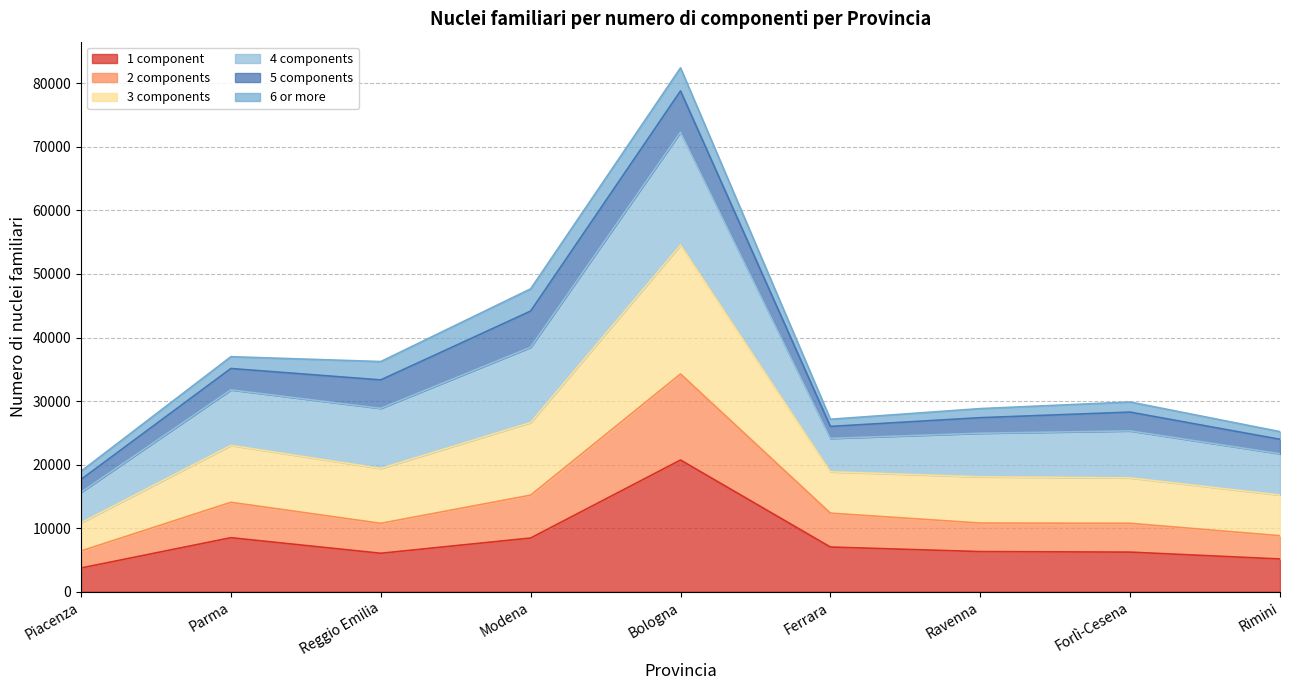

What is the total value across all series at Reggio Emilia?

36217